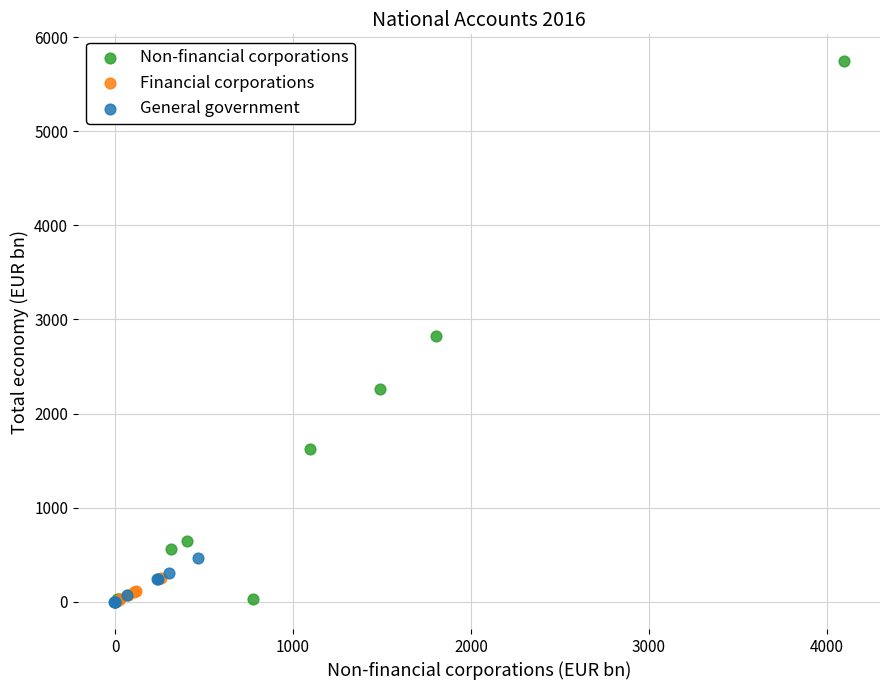

Which series reaches the maximum Y coordinate?

Non-financial corporations